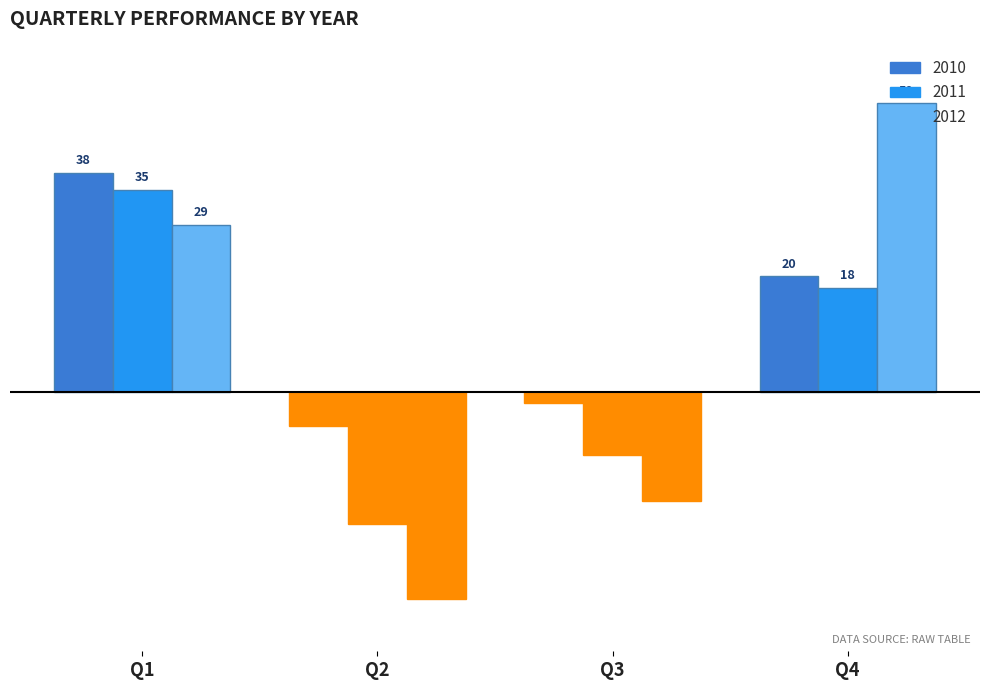

Which category has the lowest value in the 2011 series?

Q2